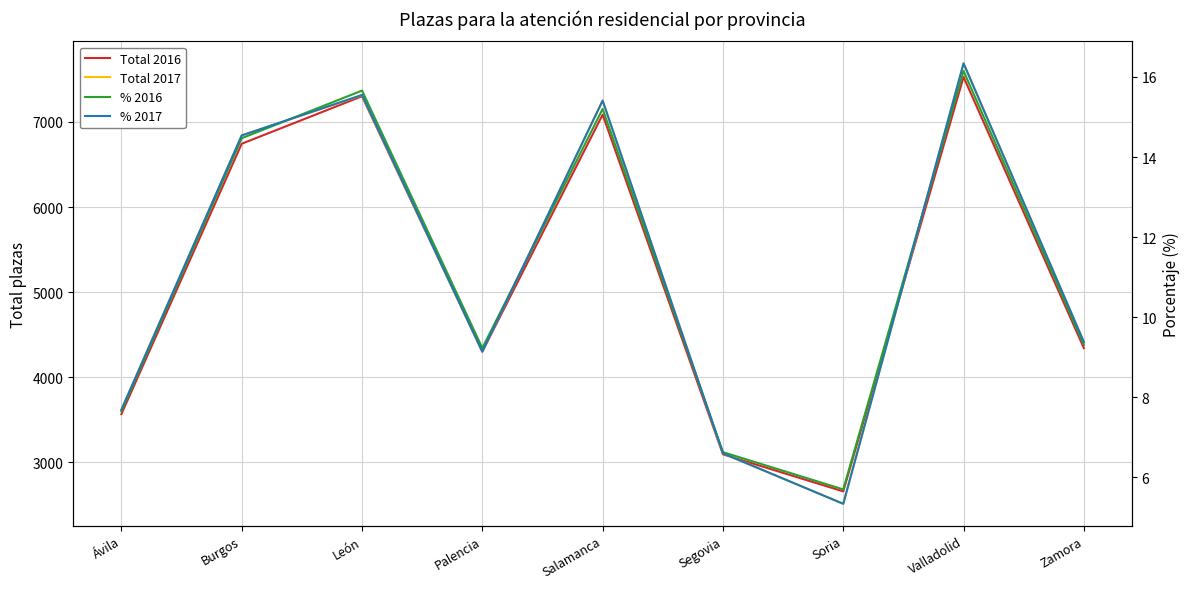

Where is the first local maximum for Total 2016?

León